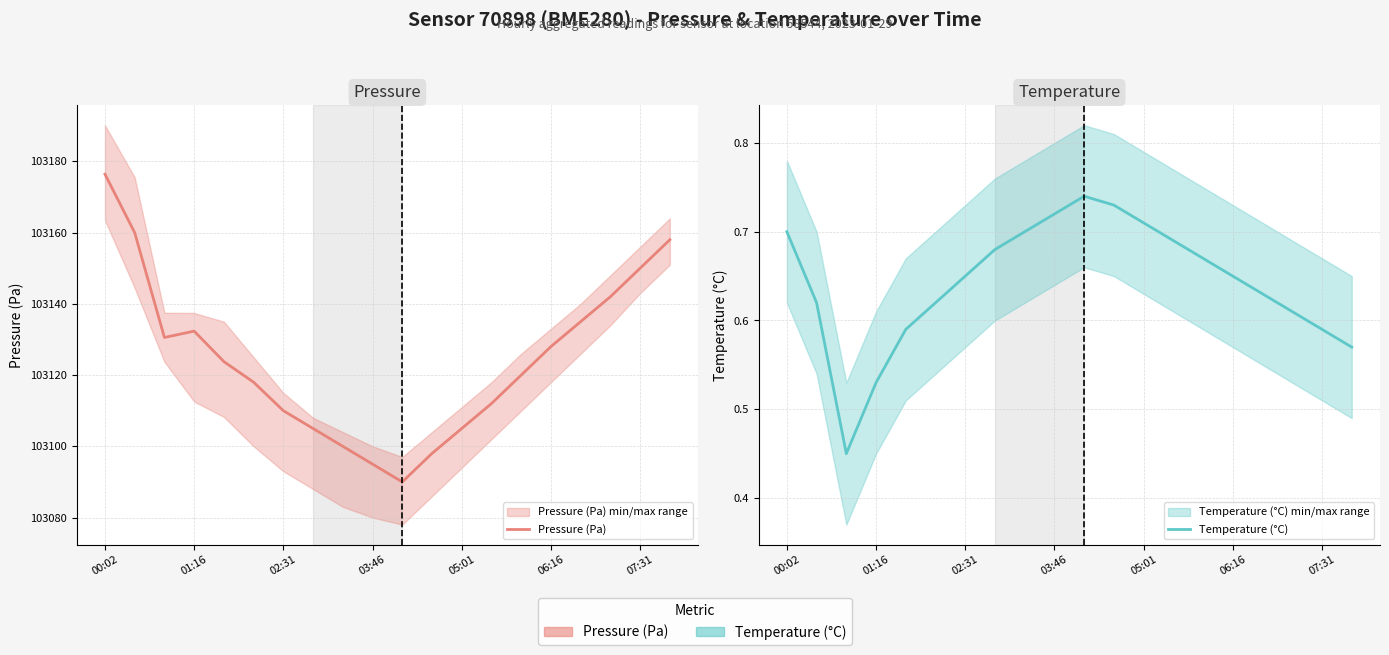

Between 06:16 and 10, which series saw the biggest shift?

Pressure (Pa)